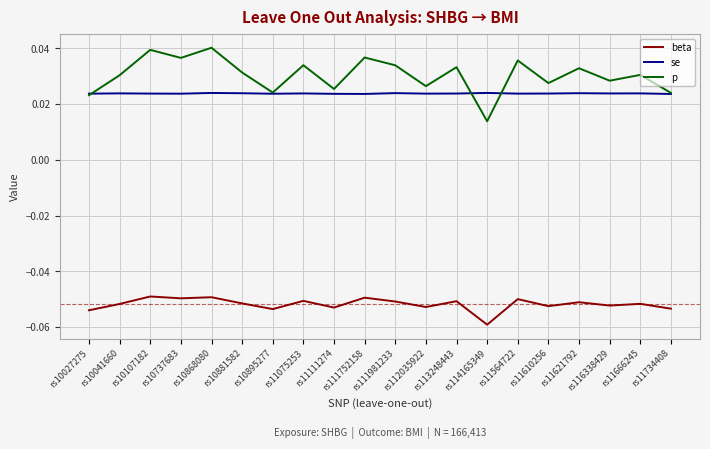

True or false: beta and p intersect in this chart.

False